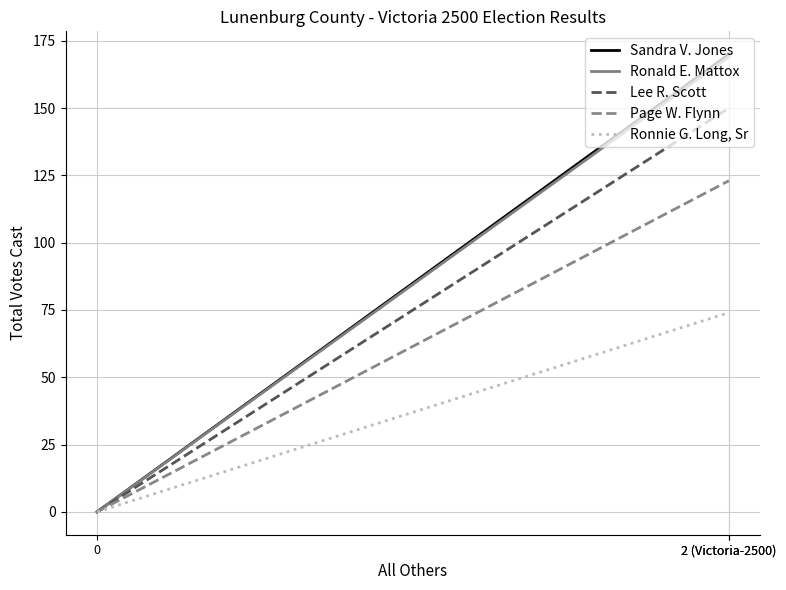

Which series has the largest range (max minus min)?

Sandra V. Jones